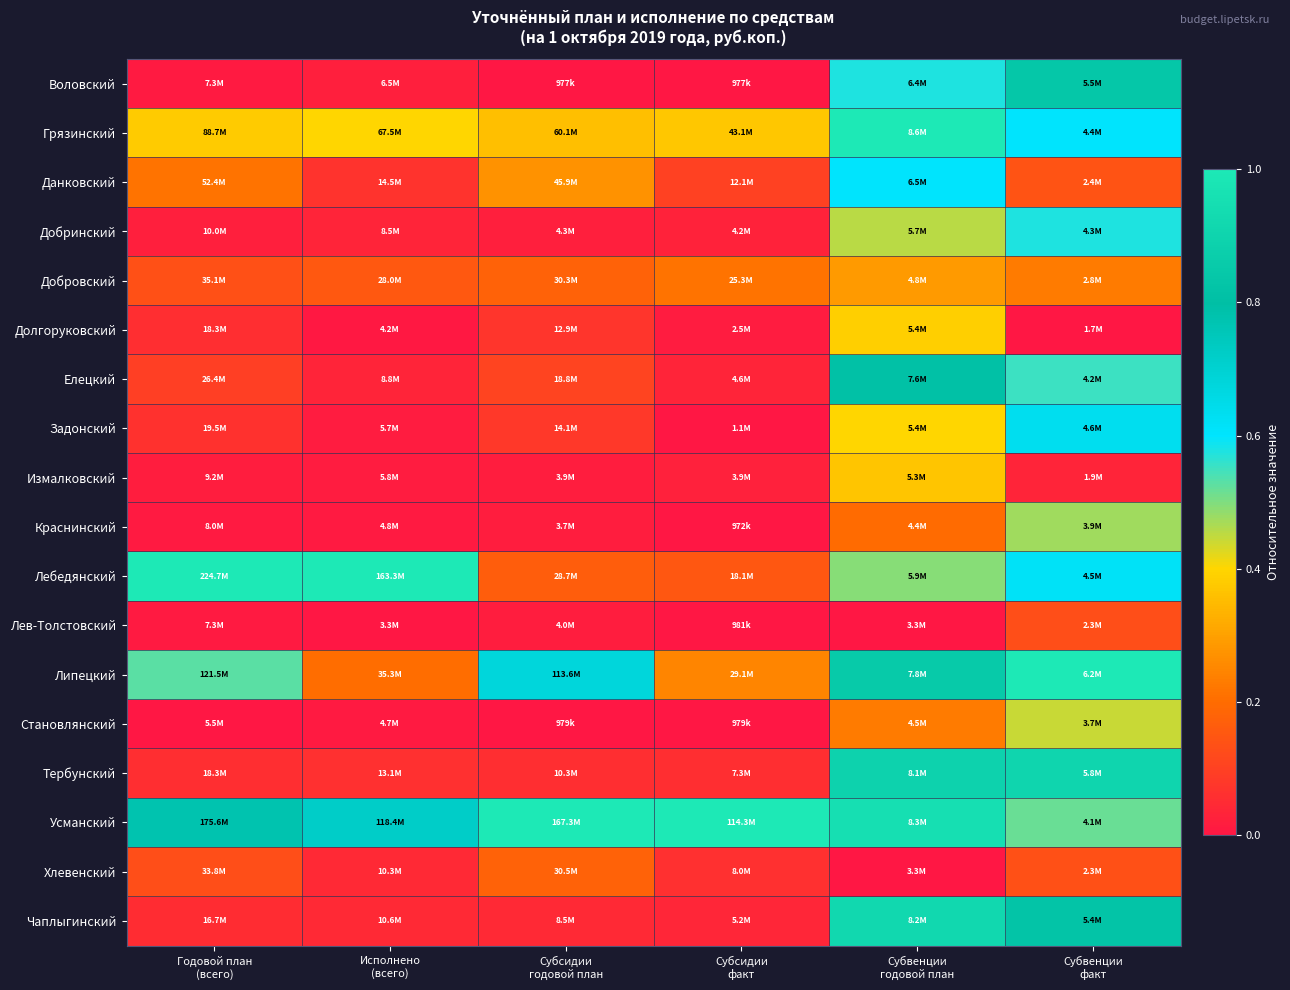

What is the spread (max minus min) of values at Субвенции
факт?

1.0